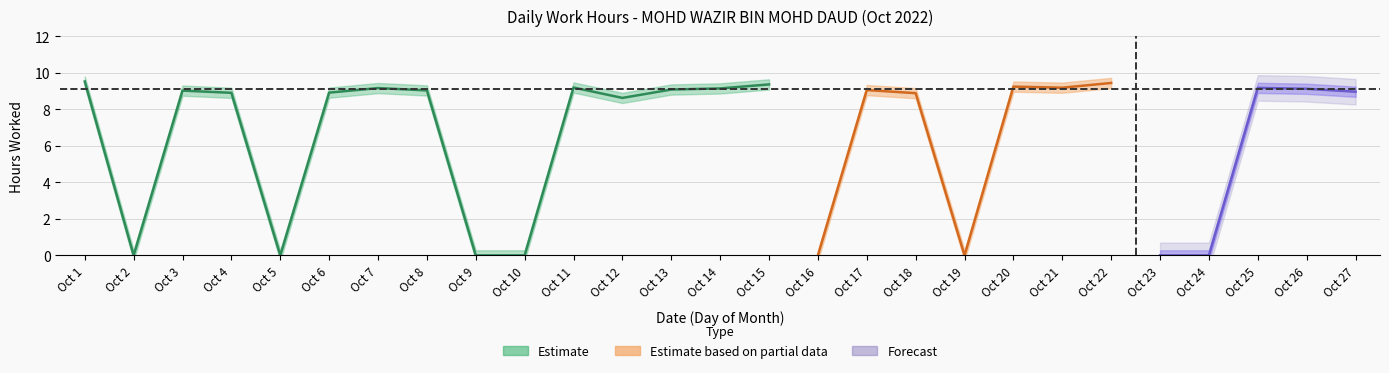

List the labels in order of value, smallest first.

2, 5, 9, 10, 16, 19, 23, 24, 12, 18, 4, 6, 27, 3, 8, 17, 13, 26, 14, 7, 25, 21, 11, 20, 15, 22, 1